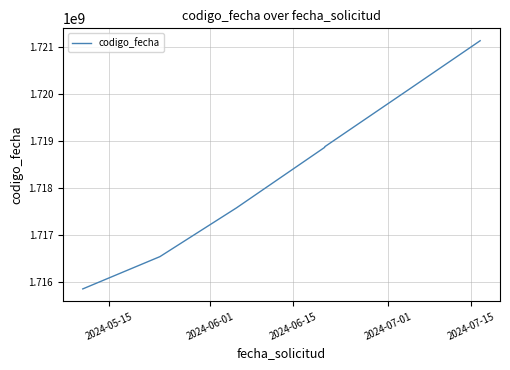

True or false: the data has more than 1 interior local peaks.

False